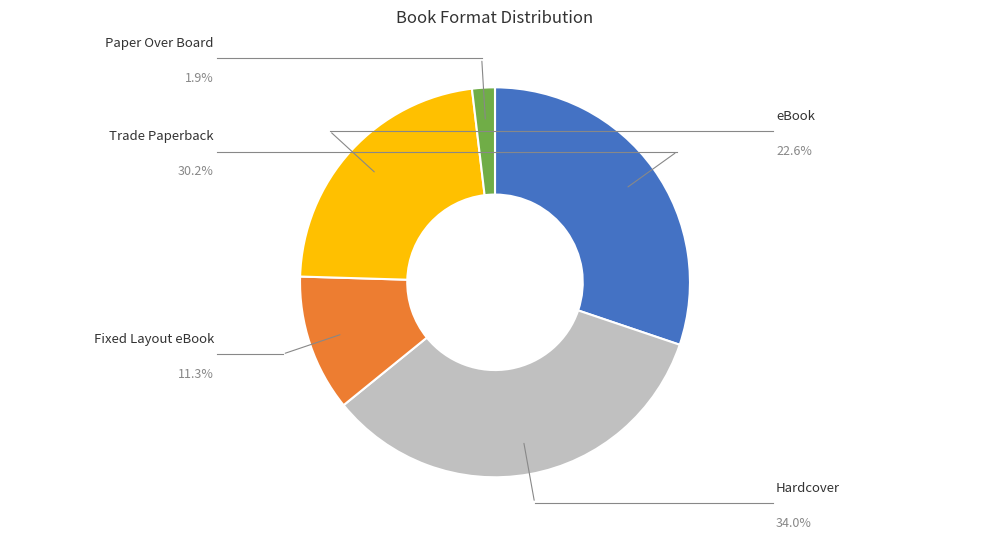

How many slices are in this pie chart?

5